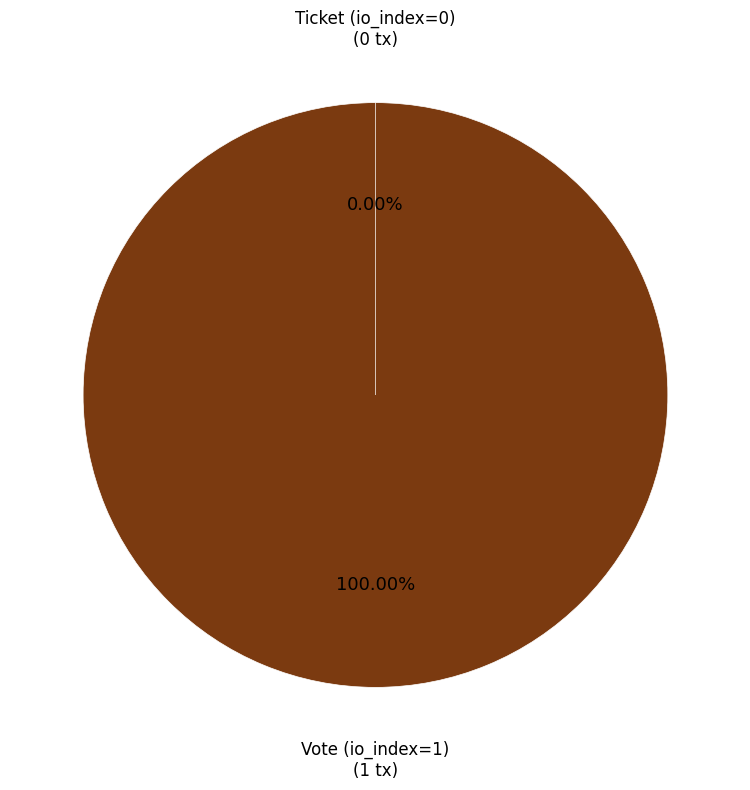

To the nearest percent, what percentage of the pie is Vote (io_index=1)?

100%